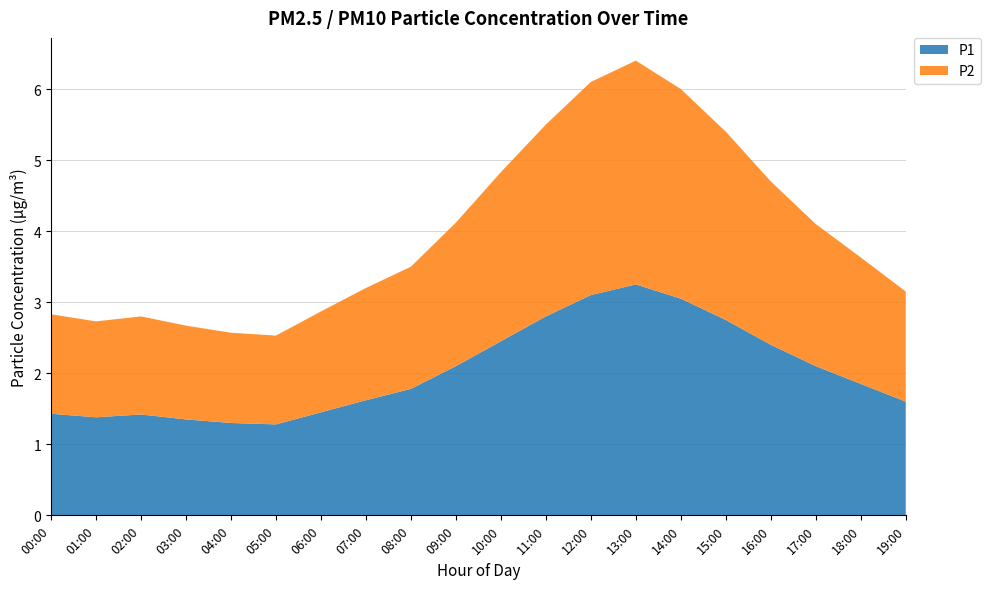

Reading right to left, extract all data points from this chart.

P1: 1.6	1.9	2.1	2.4	2.8	3.0	3.2	3.1	2.8	2.5	2.1	1.8	1.6	1.4	1.3	1.3	1.4	1.4	1.4	1.4
P2: 1.6	1.8	2.0	2.3	2.6	3.0	3.1	3.0	2.7	2.4	2.0	1.7	1.6	1.4	1.2	1.3	1.3	1.4	1.4	1.4